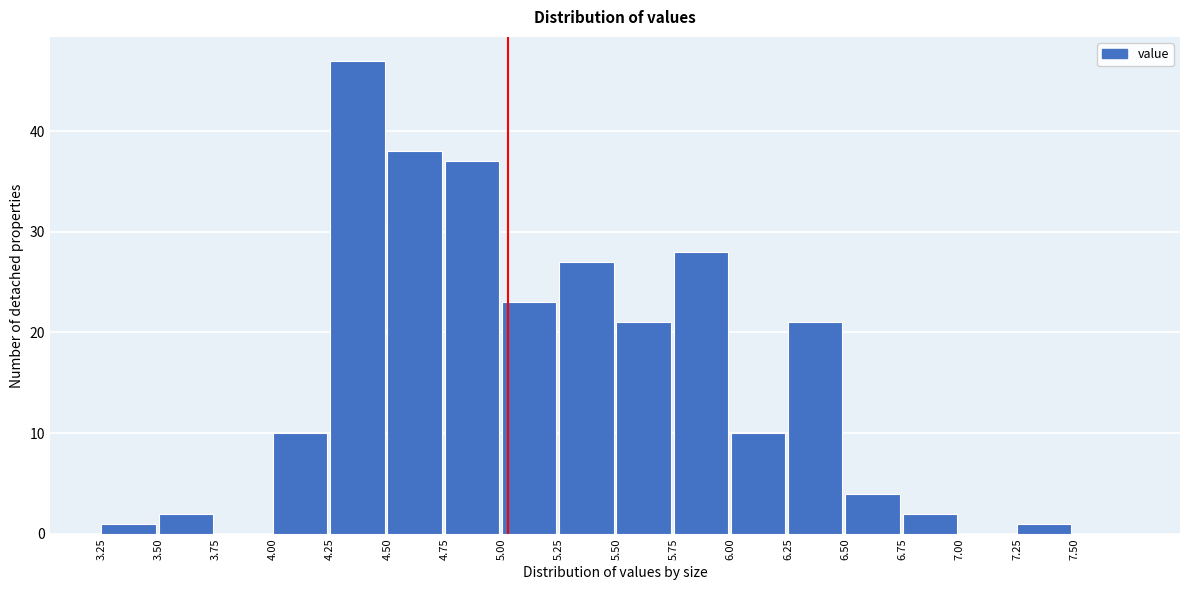

Reading left to right, transcribe this chart: for each bar, give the range it covers on the x-axis and its height. The values are not printed on the chart, so give them approximately, as read against the axis.

3.25 to 3.50: 1
3.50 to 3.75: 2
3.75 to 4.00: 0
4.00 to 4.25: 10
4.25 to 4.50: 47
4.50 to 4.75: 38
4.75 to 5.00: 37
5.00 to 5.25: 23
5.25 to 5.50: 27
5.50 to 5.75: 21
5.75 to 6.00: 28
6.00 to 6.25: 10
6.25 to 6.50: 21
6.50 to 6.75: 4
6.75 to 7.00: 2
7.00 to 7.25: 0
7.25 to 7.50: 1
7.50 to 7.75: 0